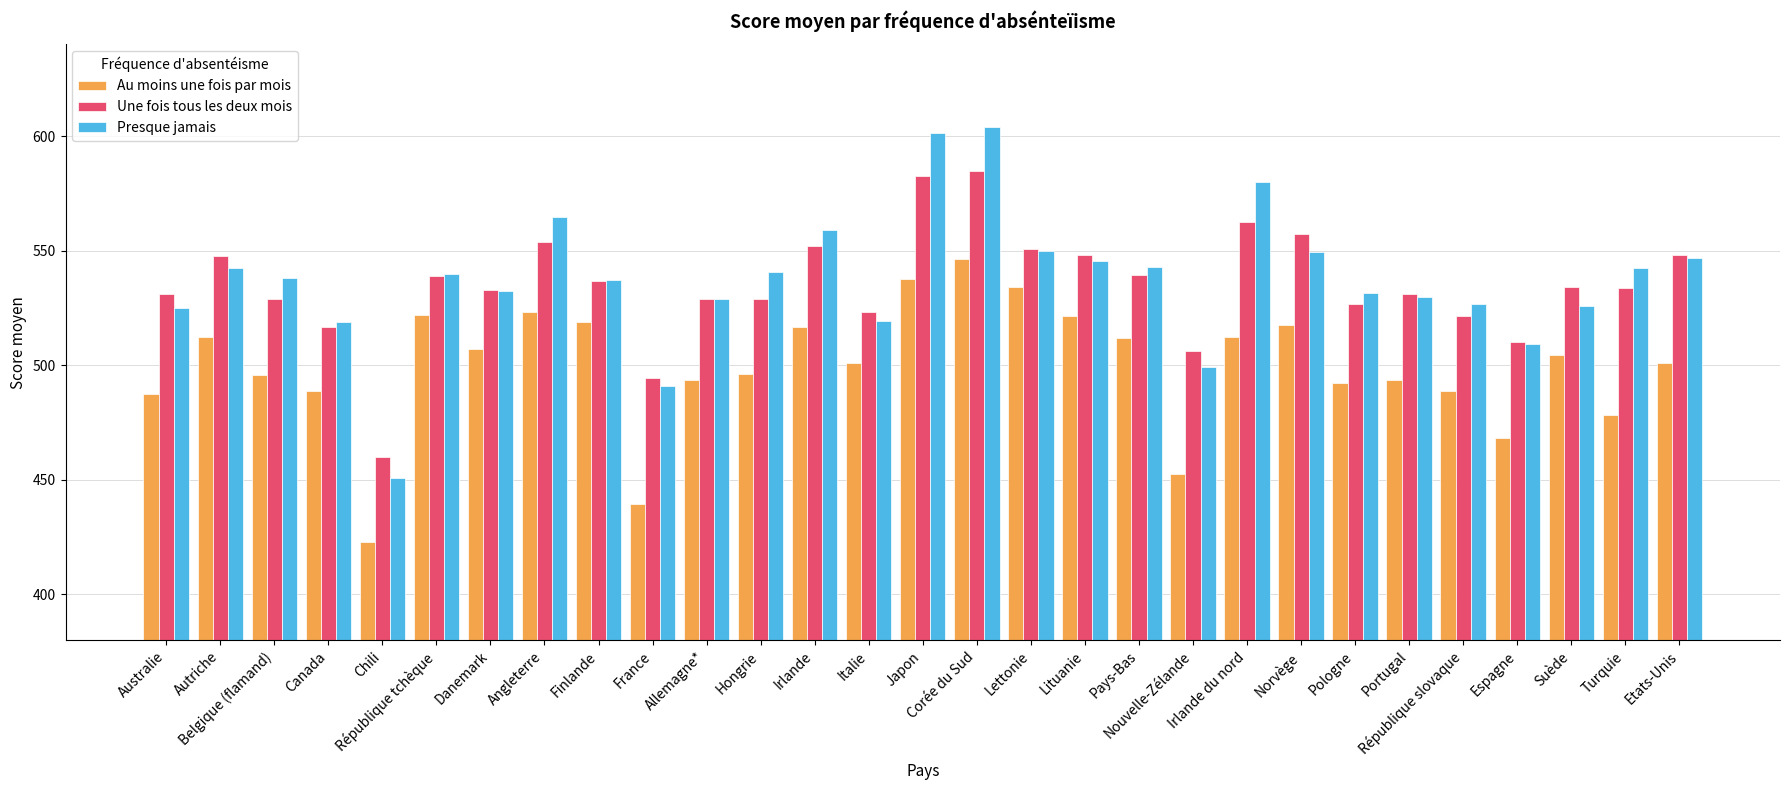

What is the difference between the Une fois tous les deux mois values at Lettonie and Irlande du nord?

11.9